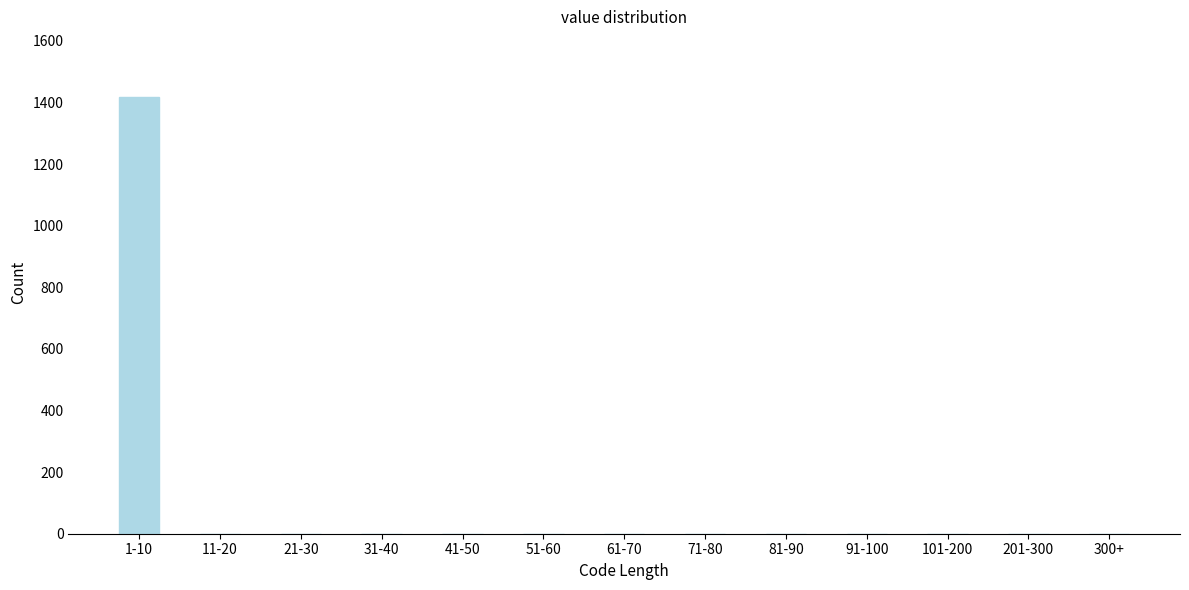

Reading right to left, what are all the values shown in this chart?

300+=0	201-300=0	101-200=0	91-100=0	81-90=0	71-80=0	61-70=0	51-60=0	41-50=0	31-40=0	21-30=0	11-20=0	1-10=1418